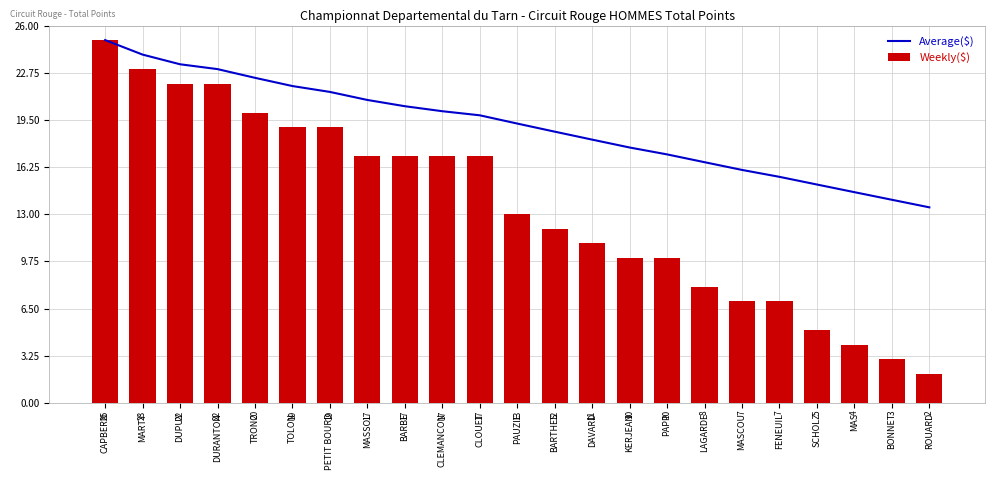

True or false: Weekly($) has a value of 17.0 at BARBE.

True